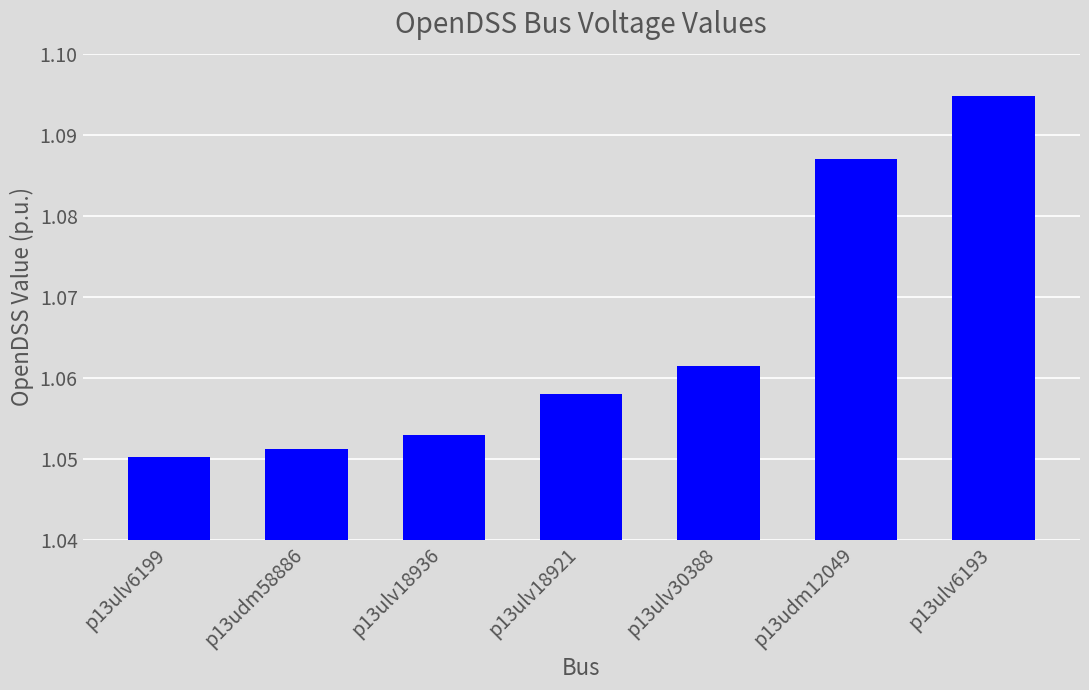

What is the sum of the values at p13ulv18921 and p13ulv30388?

2.1